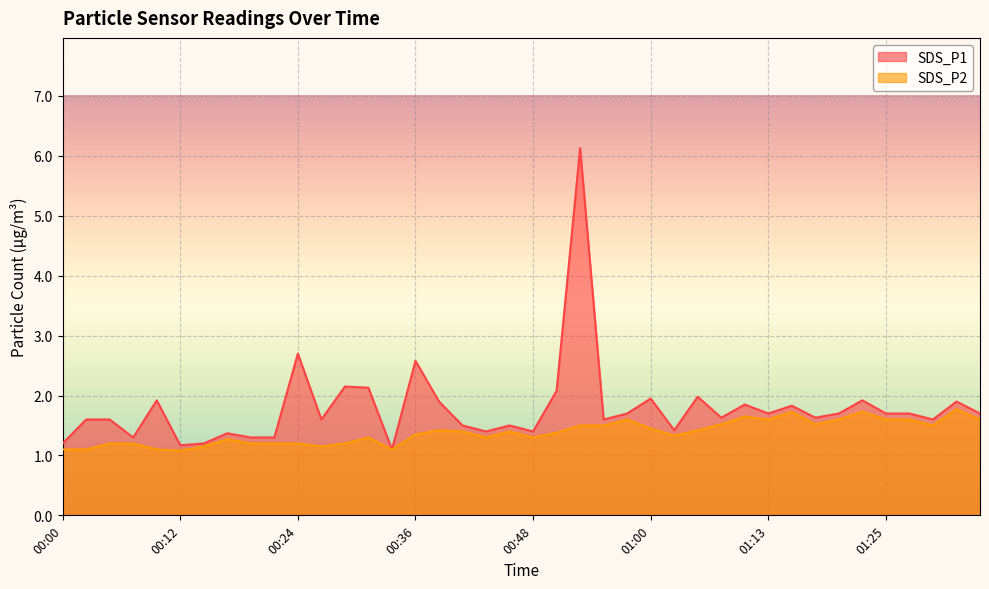

What is the label of the 39th point from the right?

00:02